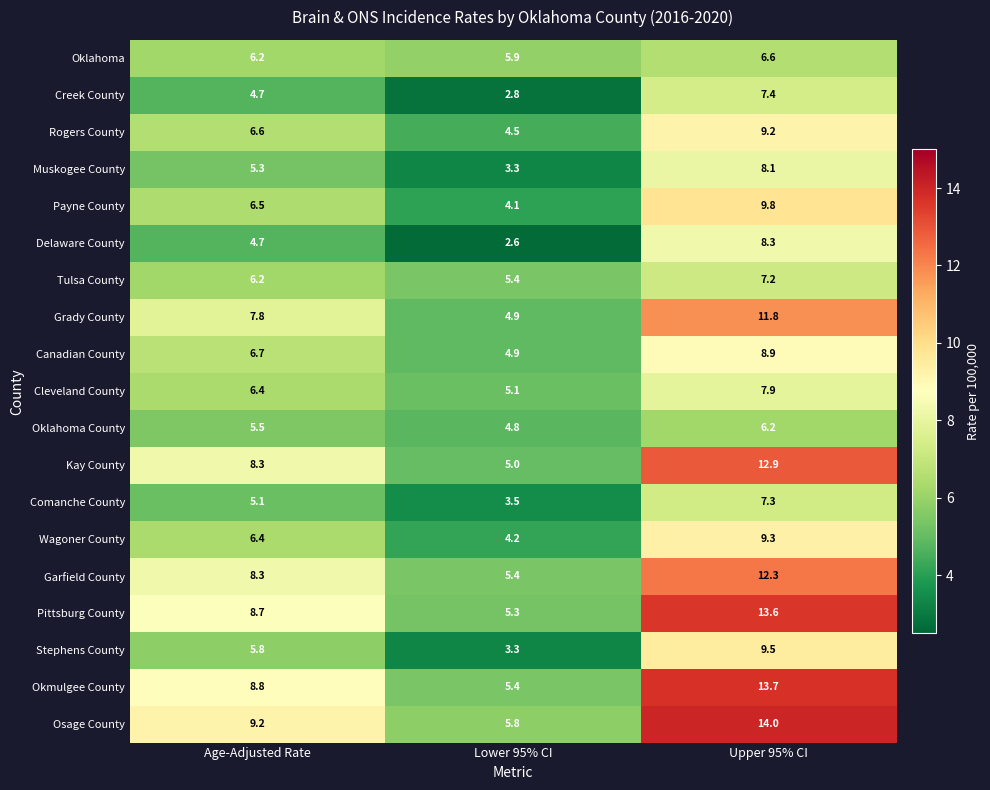

How many data points in Stephens County are above 5?

2